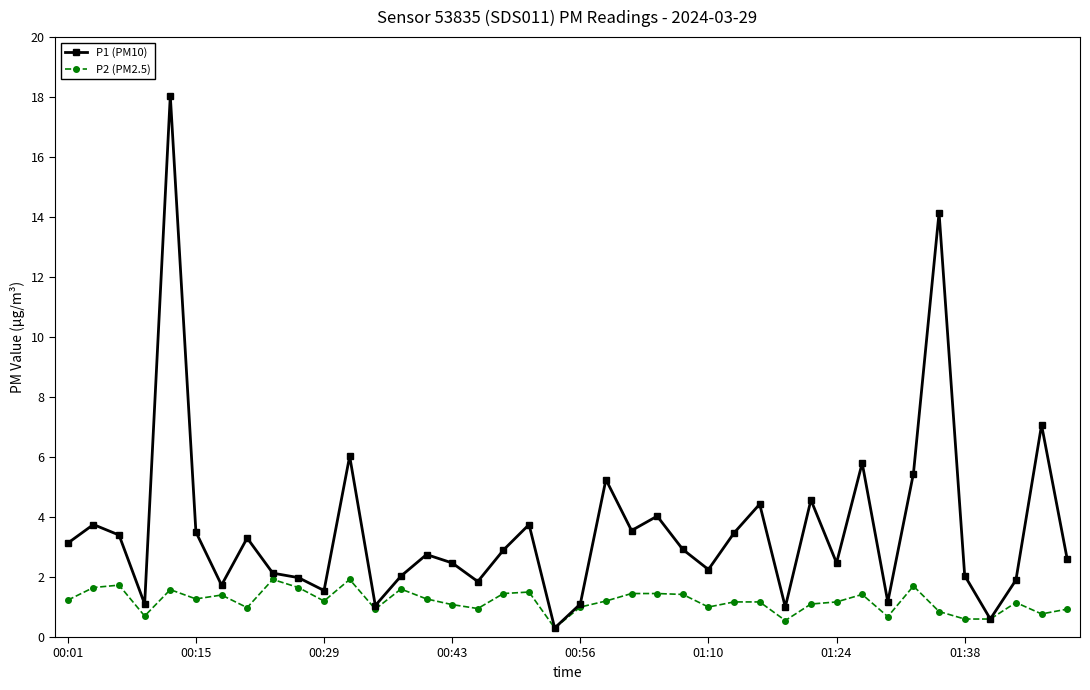

Rank the series by their average value, from lowest to highest.

P2 (PM2.5), P1 (PM10)